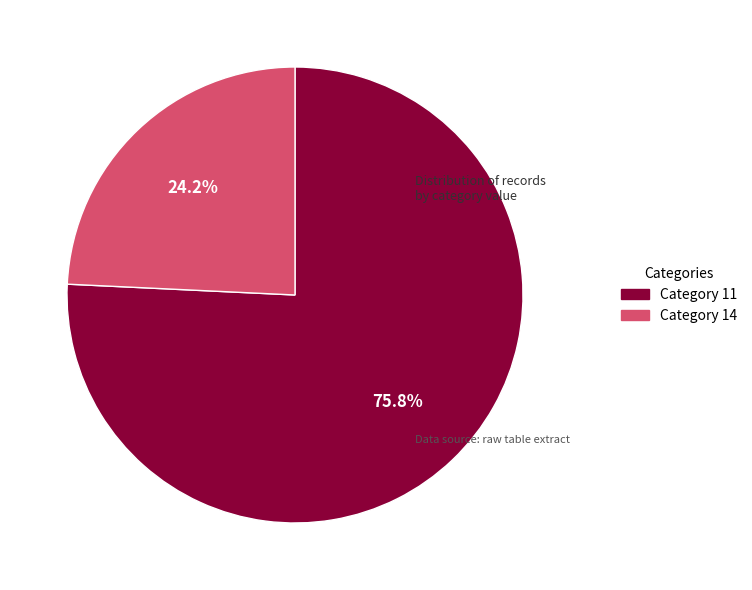

Count the number of slices in the pie.

2